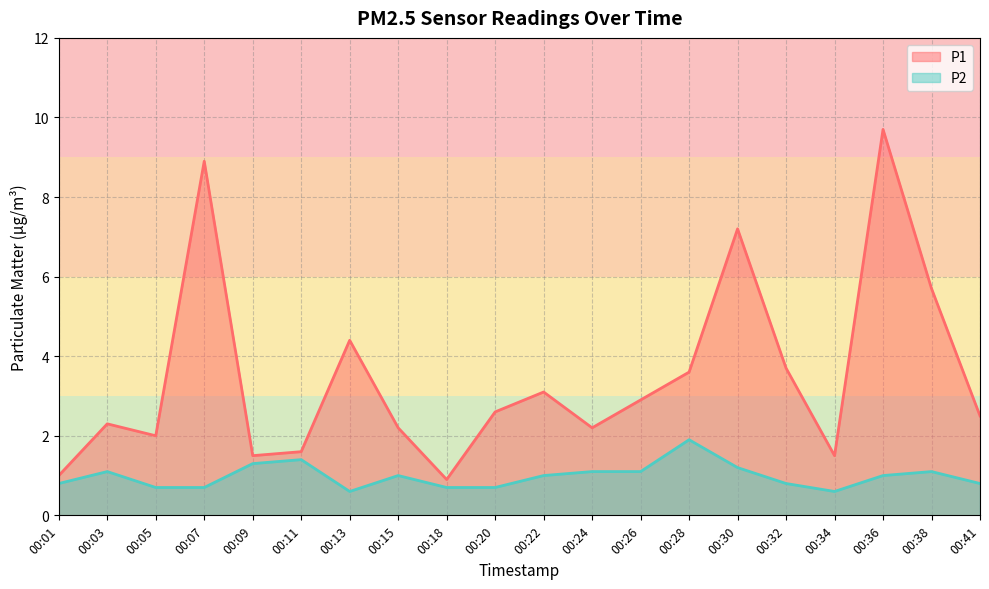

Does the chart display data point markers on the line(s)?

No